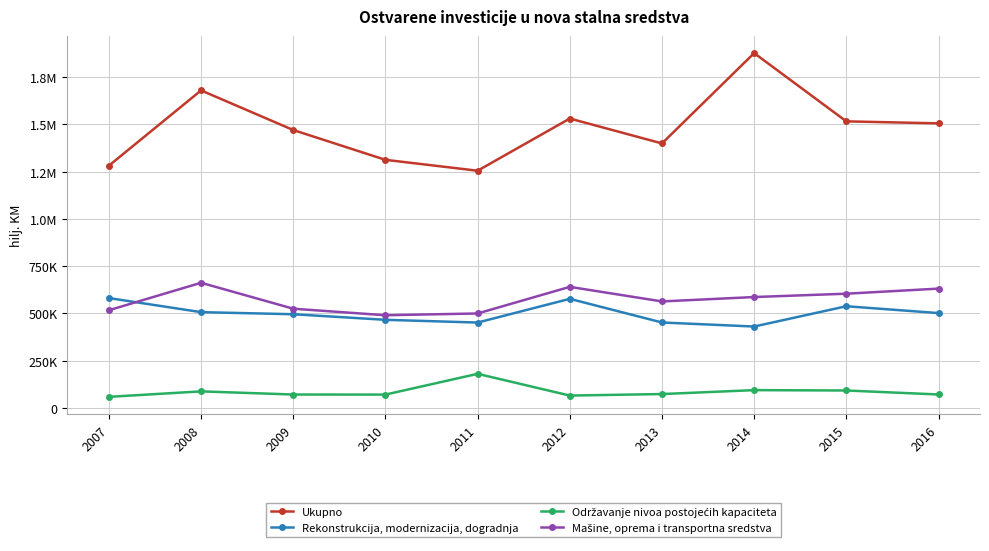

Reading left to right, transcribe all the data shown in this chart.

Ukupno: 2007=1281170	2008=1679391	2009=1469755	2010=1312063	2011=1254491	2012=1530540	2013=1398835	2014=1876670	2015=1515586	2016=1505028
Rekonstrukcija, modernizacija, dogradnja: 2007=580693	2008=506232	2009=495263	2010=465652	2011=451210	2012=576674	2013=451505	2014=430174	2015=537530	2016=501303
Održavanje nivoa postojećih kapaciteta: 2007=58162	2008=87098	2009=70480	2010=70064	2011=179982	2012=64957	2013=72945	2014=93659	2015=91774	2016=70724
Mašine, oprema i transportna sredstva: 2007=516389	2008=661690	2009=524382	2010=489912	2011=499238	2012=640019	2013=562943	2014=586169	2015=603864	2016=630791